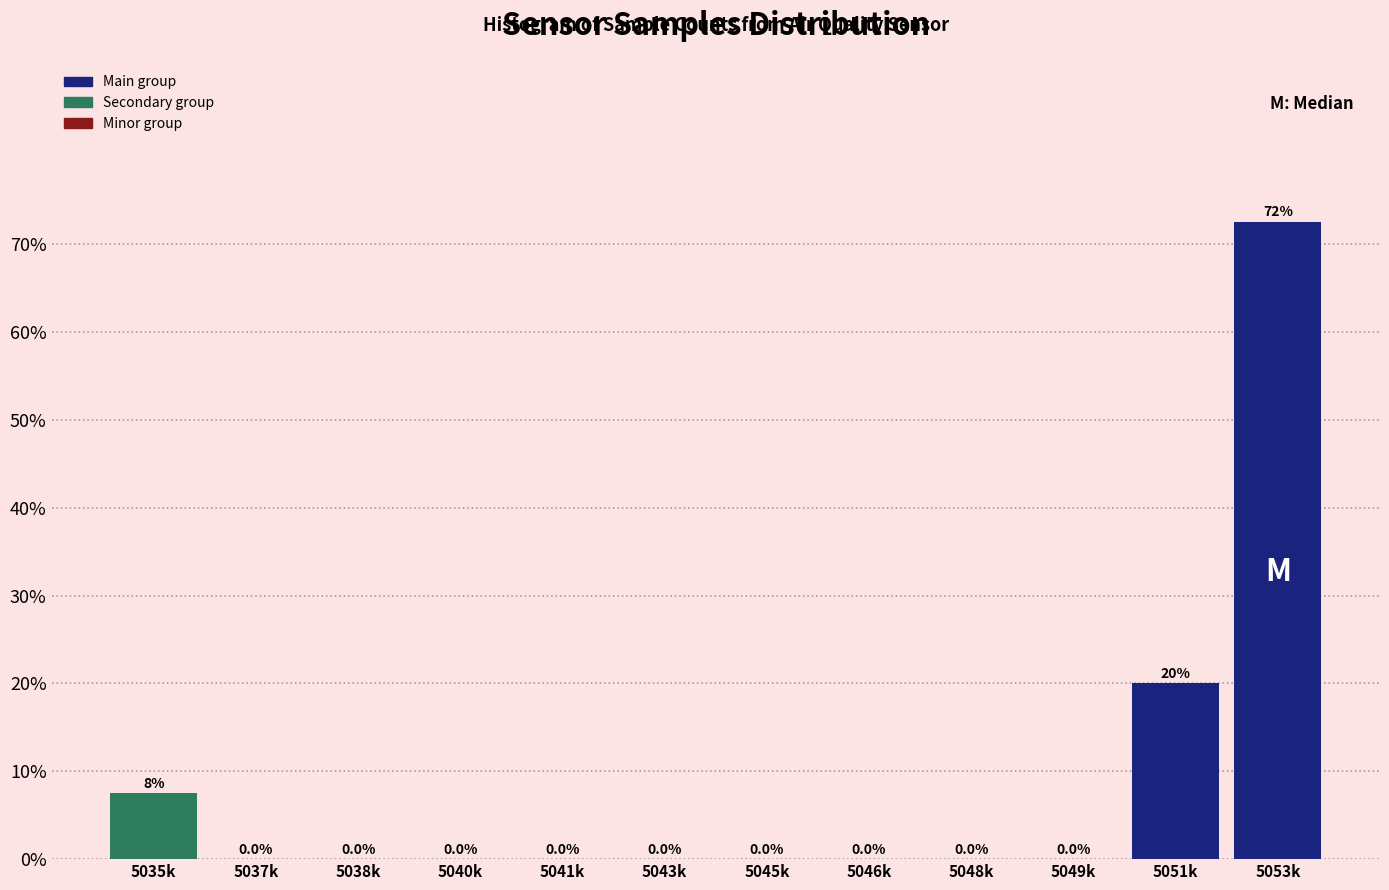

Reading left to right, list all the values displayed in this chart.

5035k=7.5	5037k=0.0	5038k=0.0	5040k=0.0	5041k=0.0	5043k=0.0	5045k=0.0	5046k=0.0	5048k=0.0	5049k=0.0	5051k=20.0	5053k=72.5